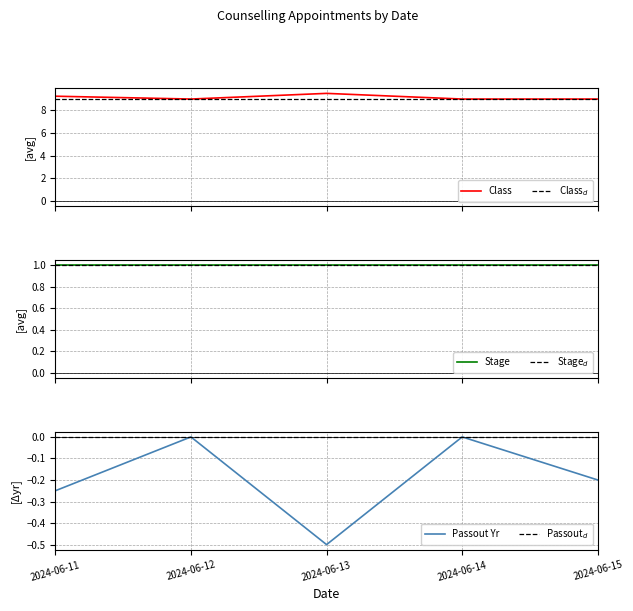

What is the value of the Stage$_d$ point at the 1st from the left?

1.0